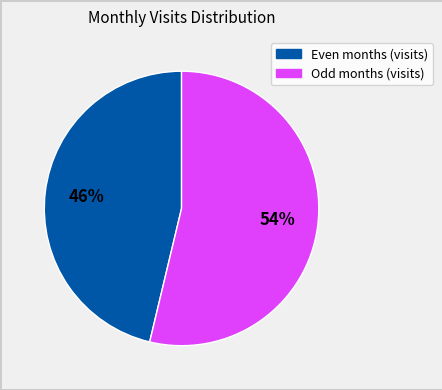

To the nearest percent, what is the average slice percentage?

50%